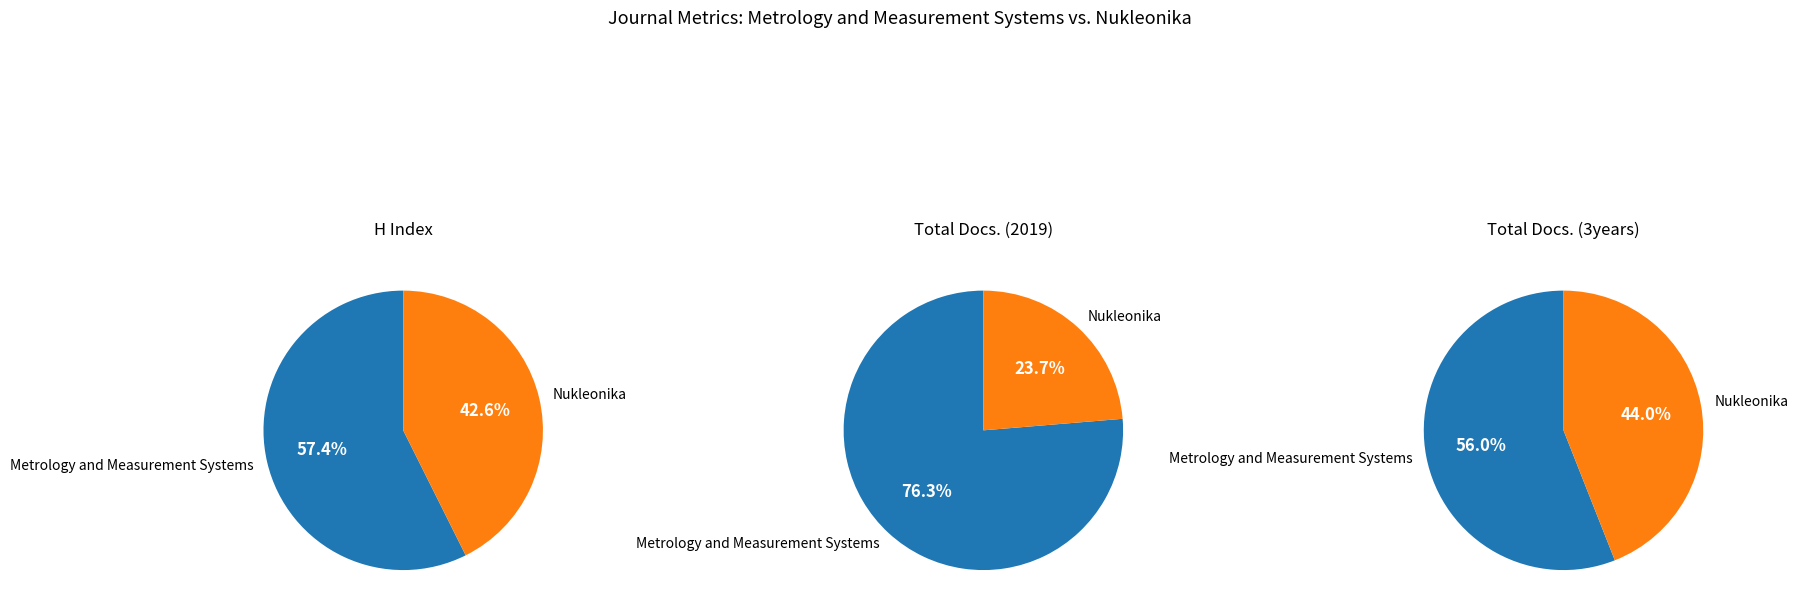

Rank the series at Nukleonika from highest to lowest value.

Total Docs. (3years), H index, Total Docs. (2019)